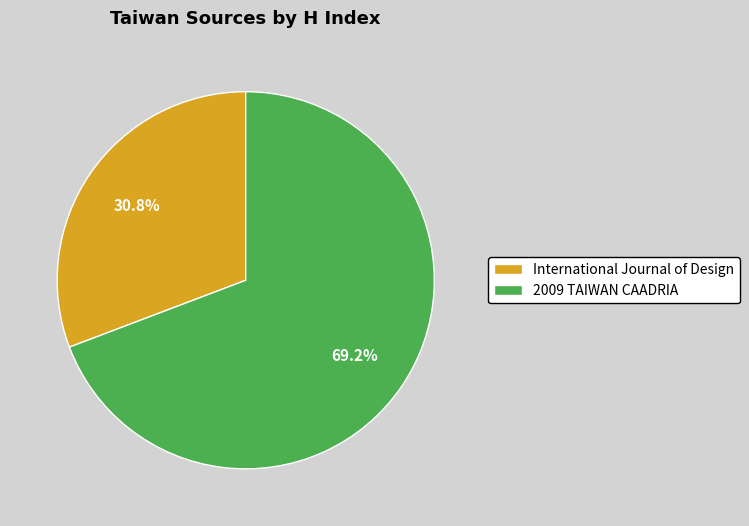

What is the ratio of the value at International Journal of Design to the value at 2009 TAIWAN CAADRIA?

0.4